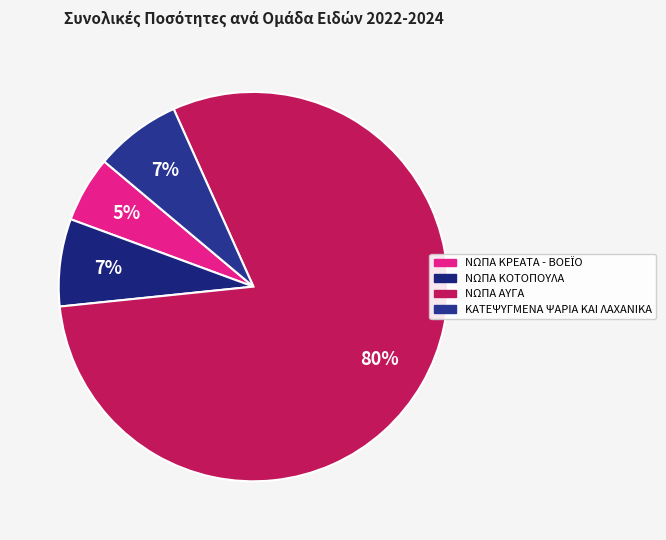

To the nearest percent, what portion does ΝΩΠΑ ΚΡΕΑΤΑ - ΒΟΕΪΟ represent?

5%